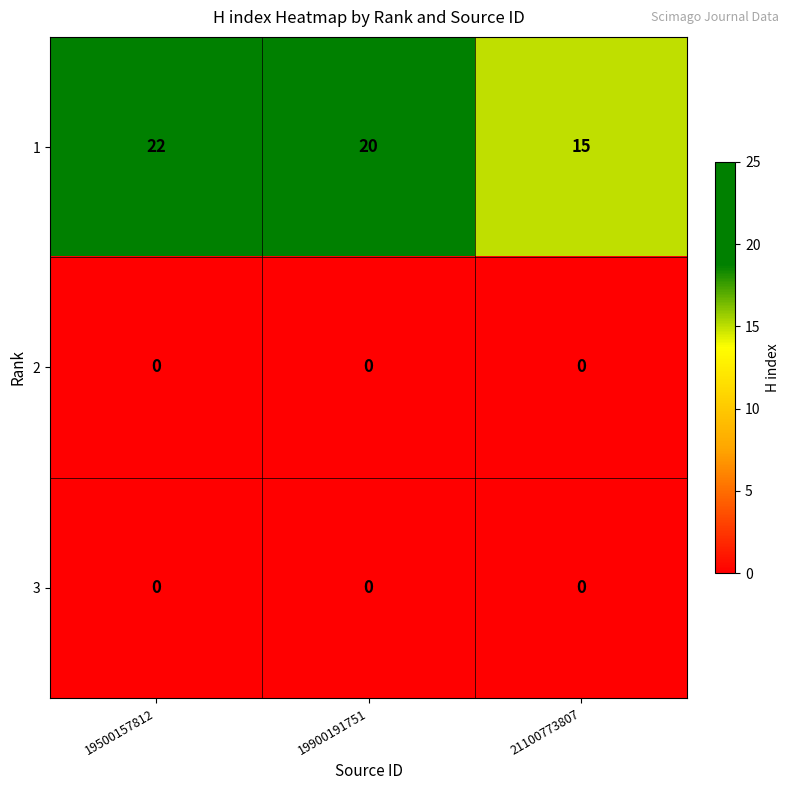

At how many categories does at least one series exceed 3?

3